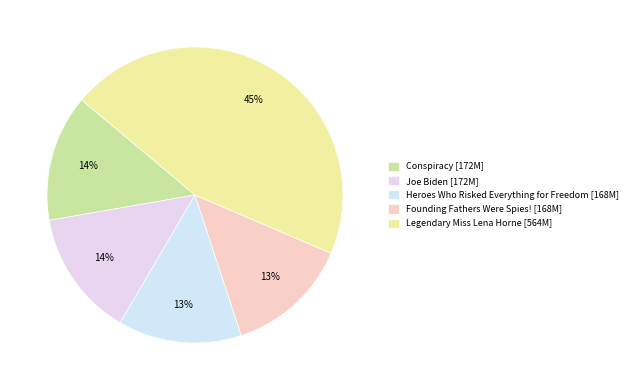

What percentage is NOT represented by Heroes Who Risked Everything for Freedom?

86.5%